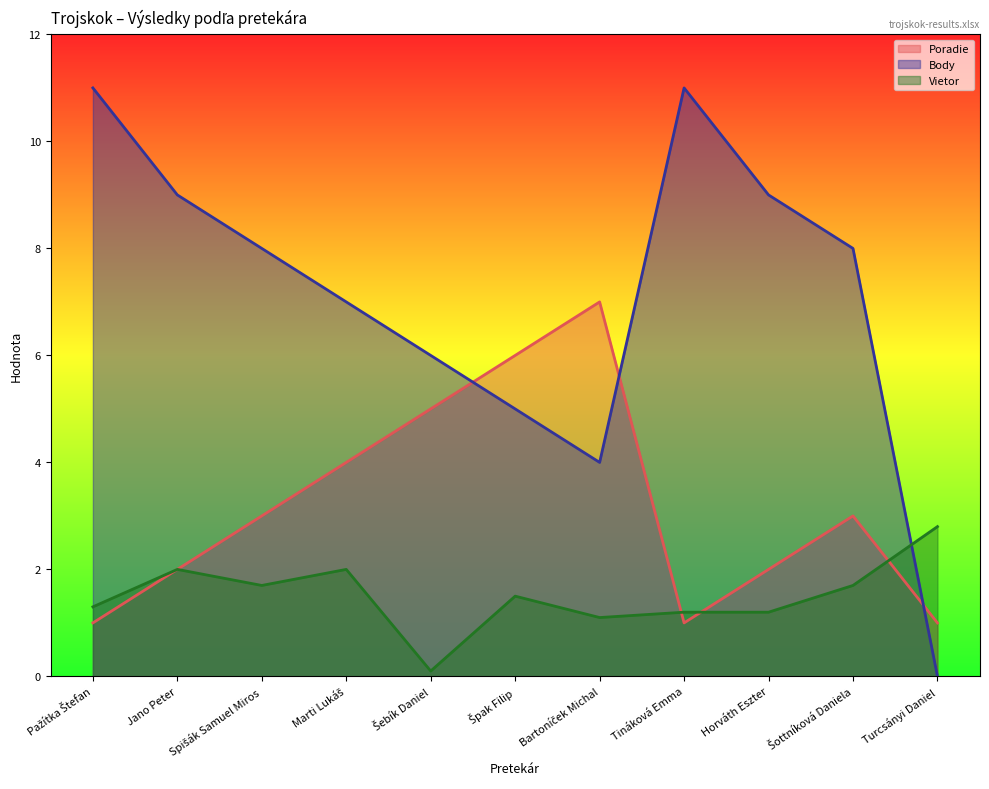

Rank the series at Pažítka Štefan from lowest to highest value.

Poradie, Vietor, Body